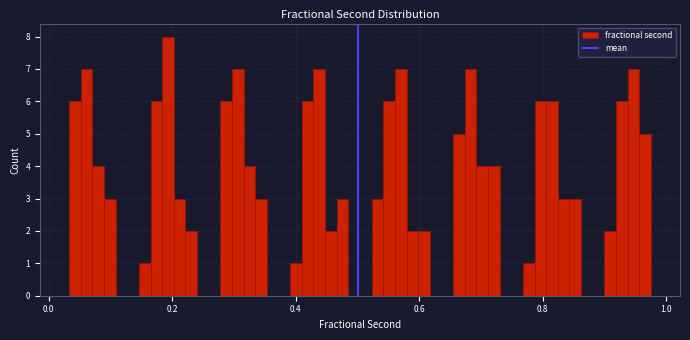

Around what value on the x-axis is the tallest bar? Give the approximate position of its centre, as read against the axis.

0.20